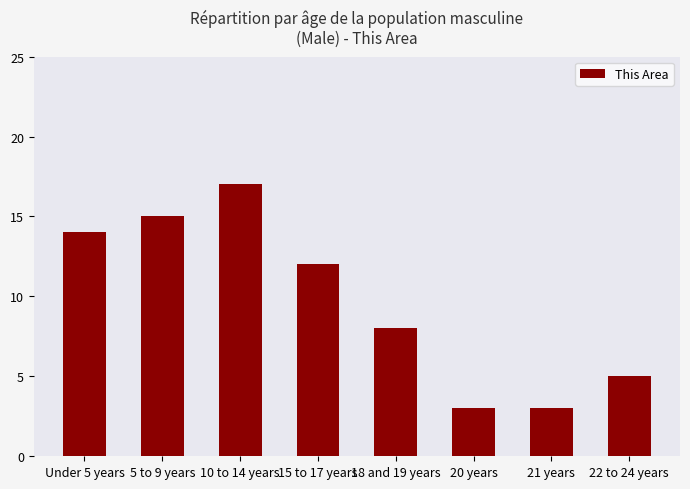

How many values are below 12?

4